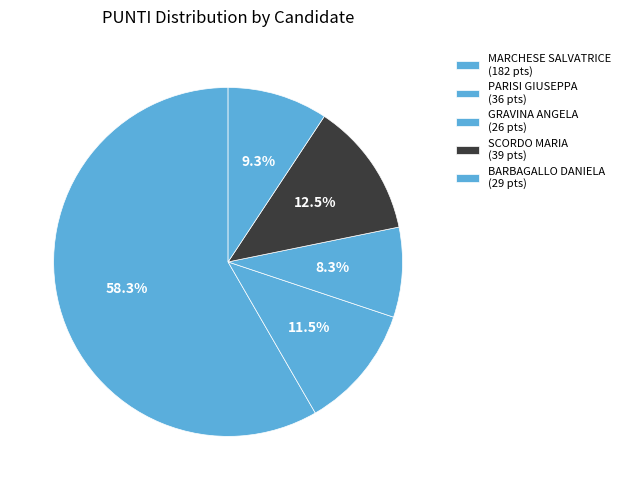

Count the number of slices in the pie.

5